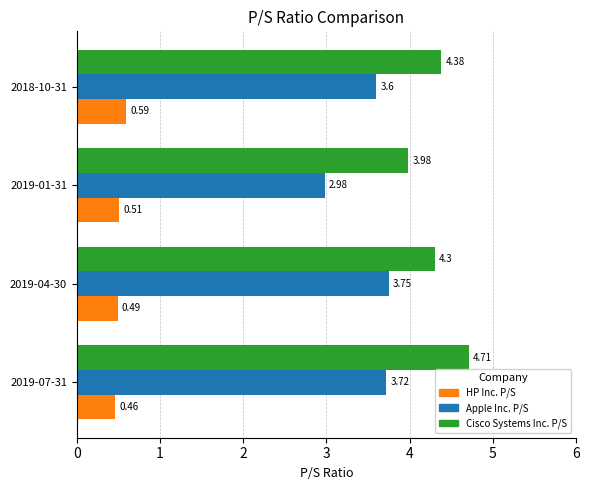

Between 2019-07-31 and 2018-10-31, which series saw the biggest shift?

Cisco Systems Inc. P/S